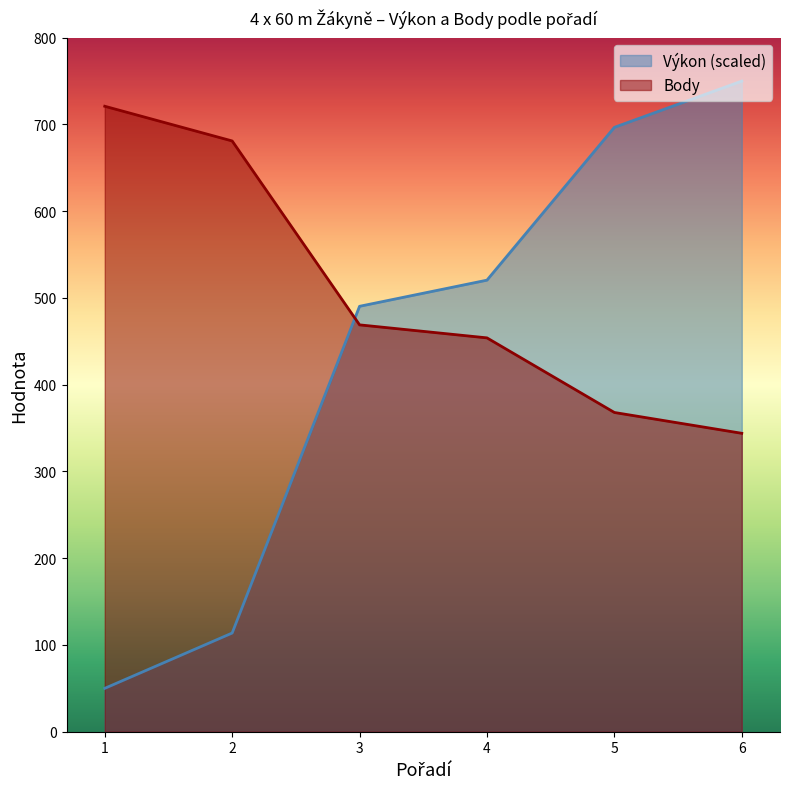

Which category has the lowest value in the Body series?

6